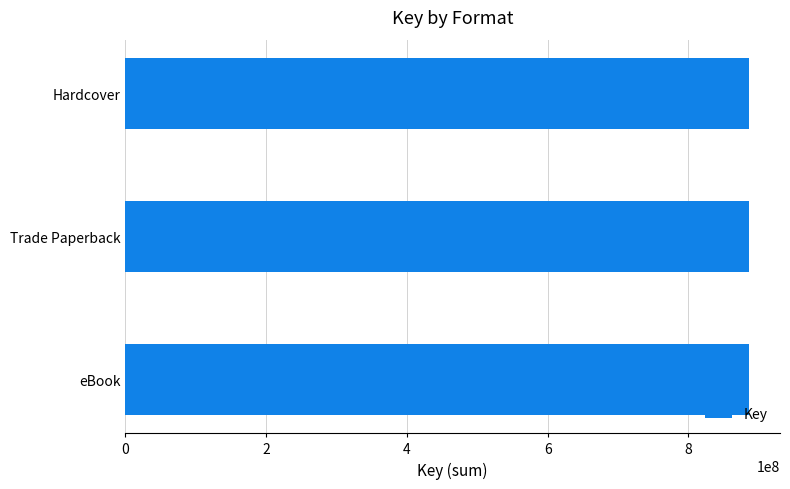

Between Hardcover (Wrecked) and eBook (Wrecked), which is larger?

Hardcover (Wrecked)